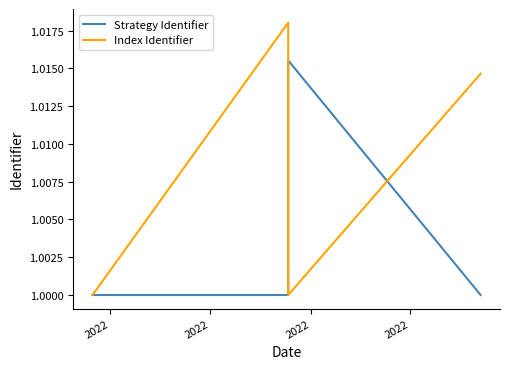

Does the chart have visible grid lines?

No